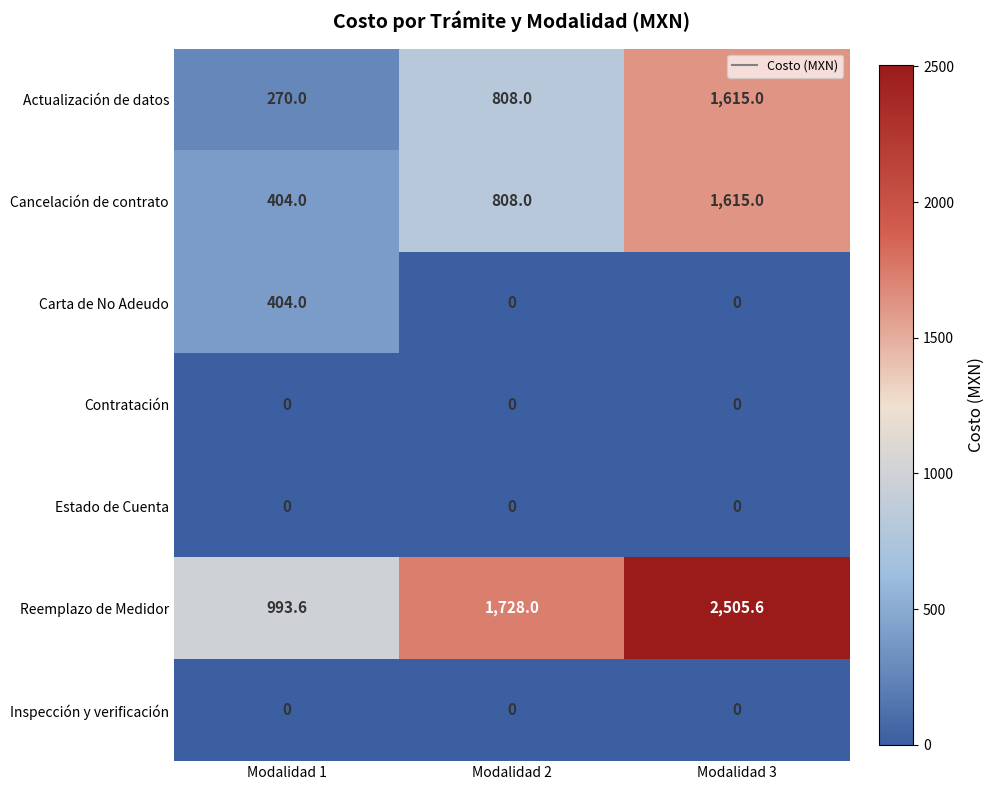

The Contratación series shows 0.0 at Modalidad 2. True or false?

True